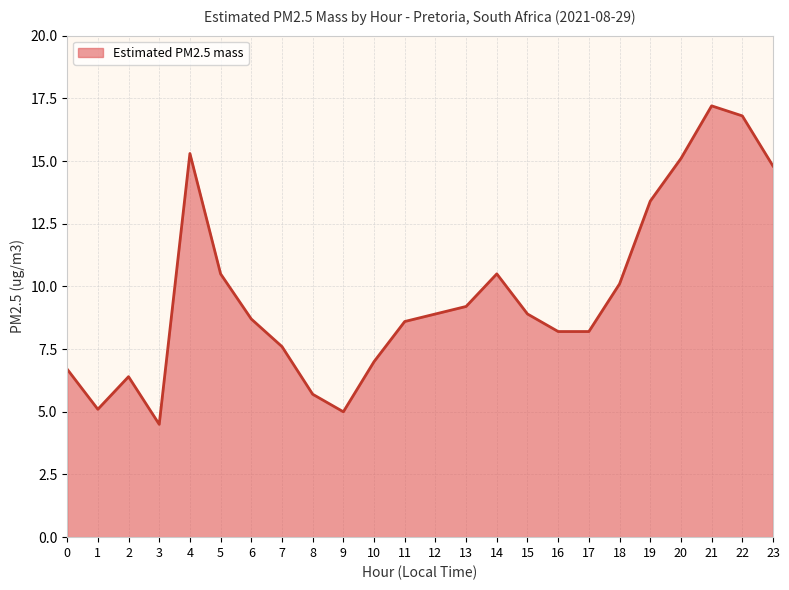

Reading left to right, list all the values displayed in this chart.

6.7	5.1	6.4	4.5	15.3	10.5	8.7	7.6	5.7	5.0	7.0	8.6	8.9	9.2	10.5	8.9	8.2	8.2	10.1	13.4	15.1	17.2	16.8	14.8